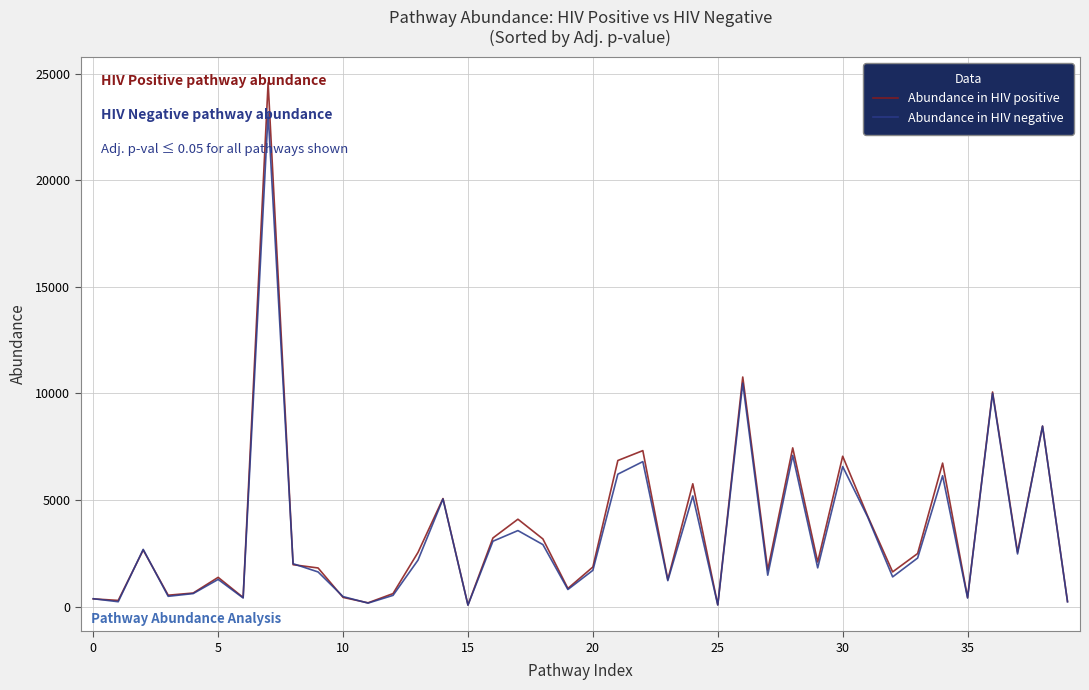

Rank the series by their maximum value, from highest to lowest.

Abundance in HIV positive, Abundance in HIV negative